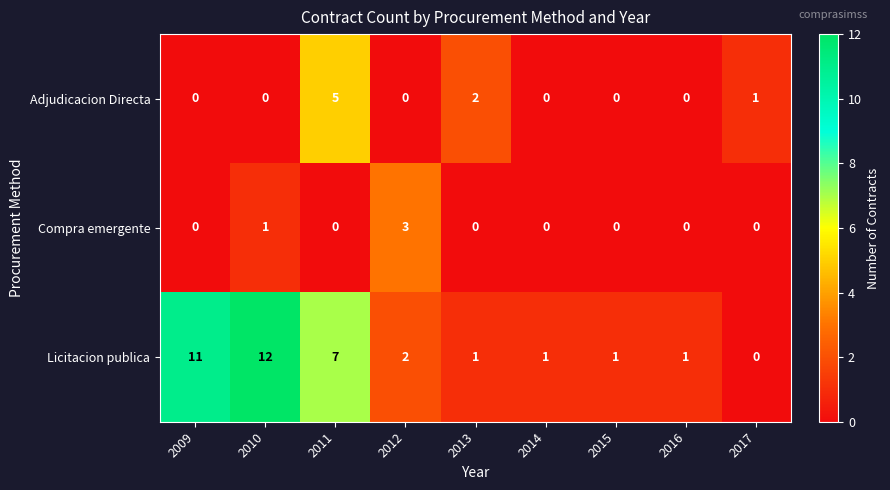

Rank the series by their maximum value, from lowest to highest.

Compra emergente, Adjudicacion Directa, Licitacion publica